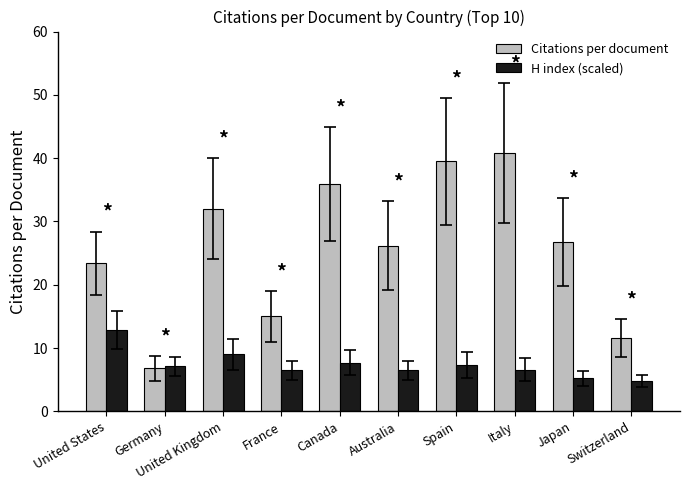

How many groups of bars are there?

10